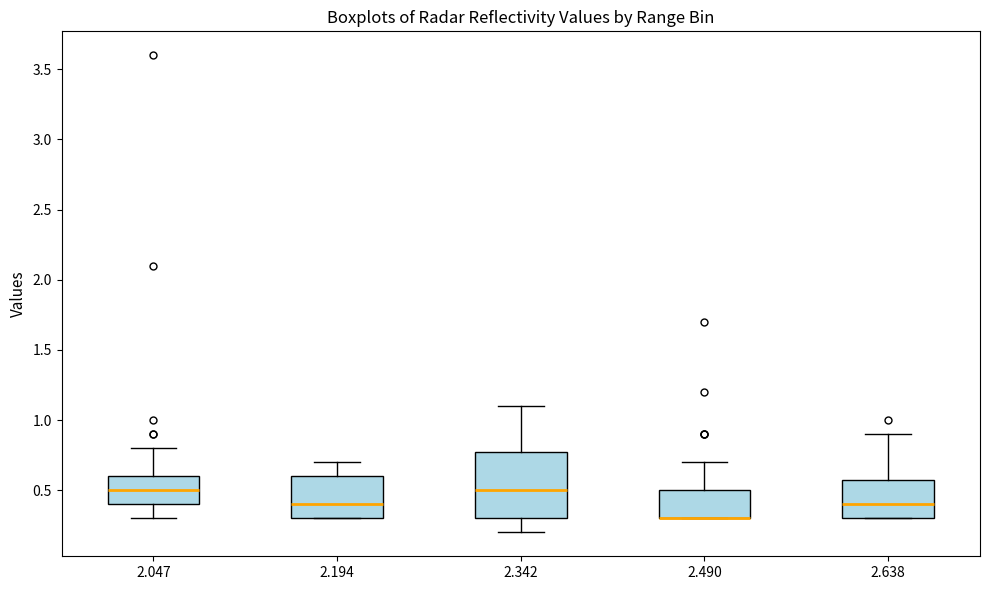

Which box is the tallest, from its lower edge to its upper edge?

2.342